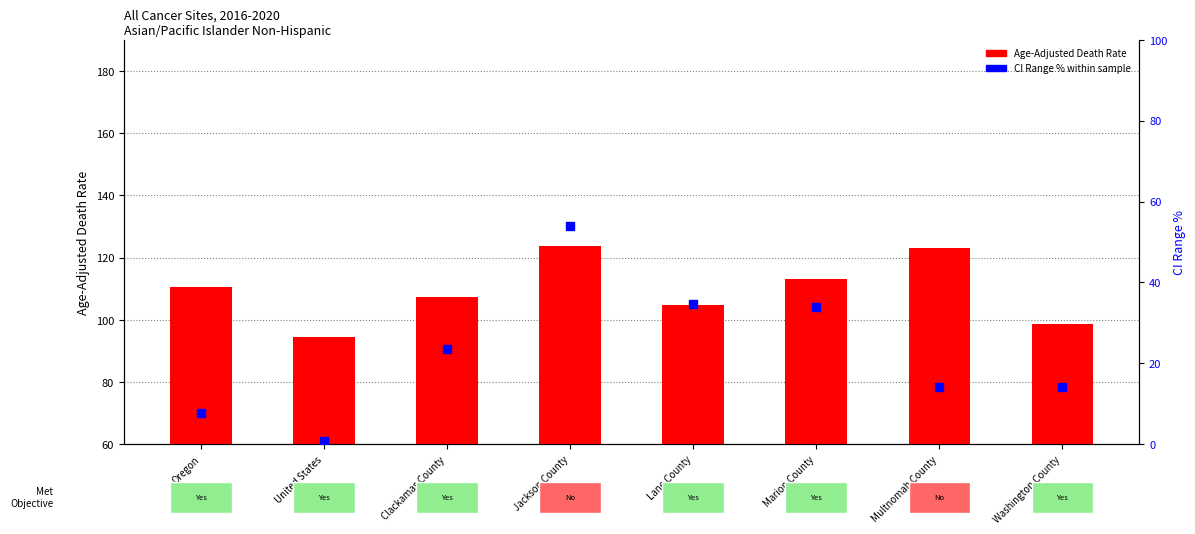

What is the total value across all series at Jackson County?

177.6